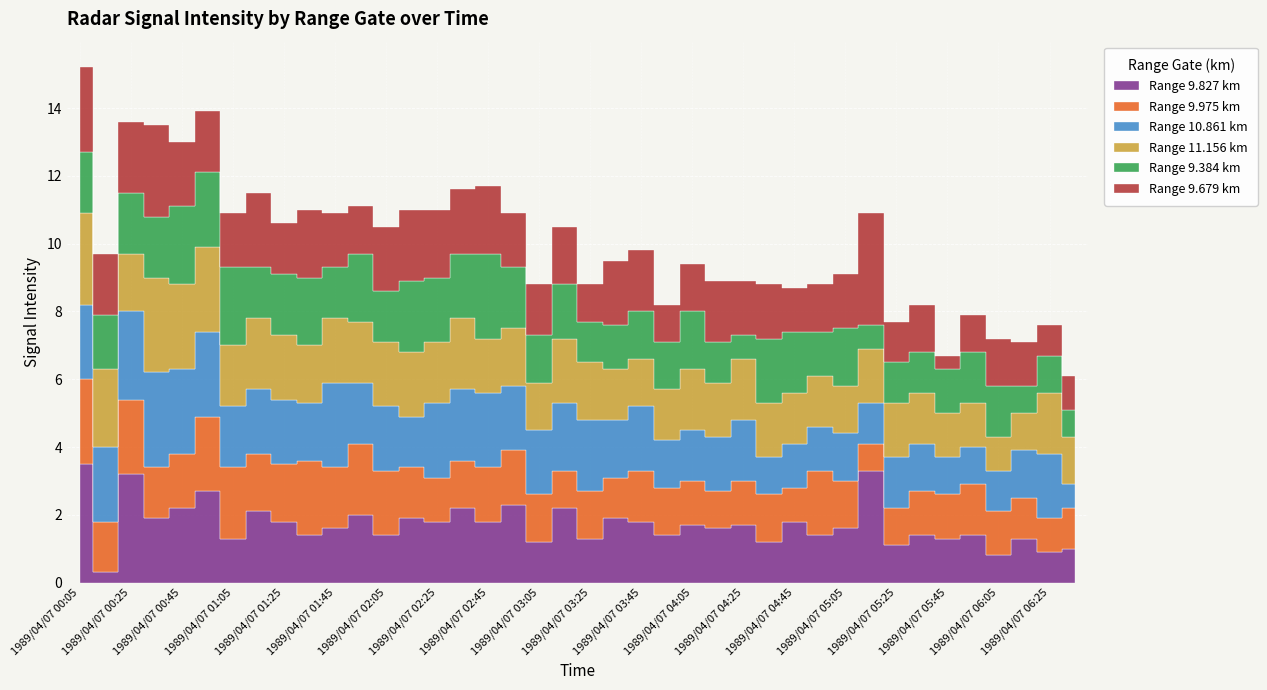

True or false: 11.156 has more than 2 points higher than both neighbors.

True